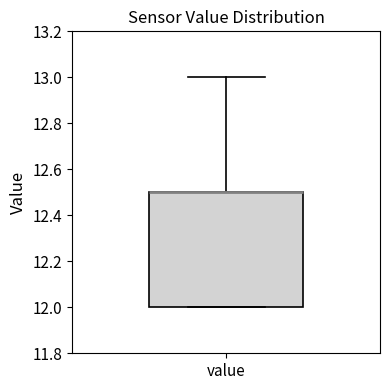

Where does the upper whisker of the box for value end on the y-axis? The values are not printed on the chart, so give them approximately, as read against the axis.

13.0